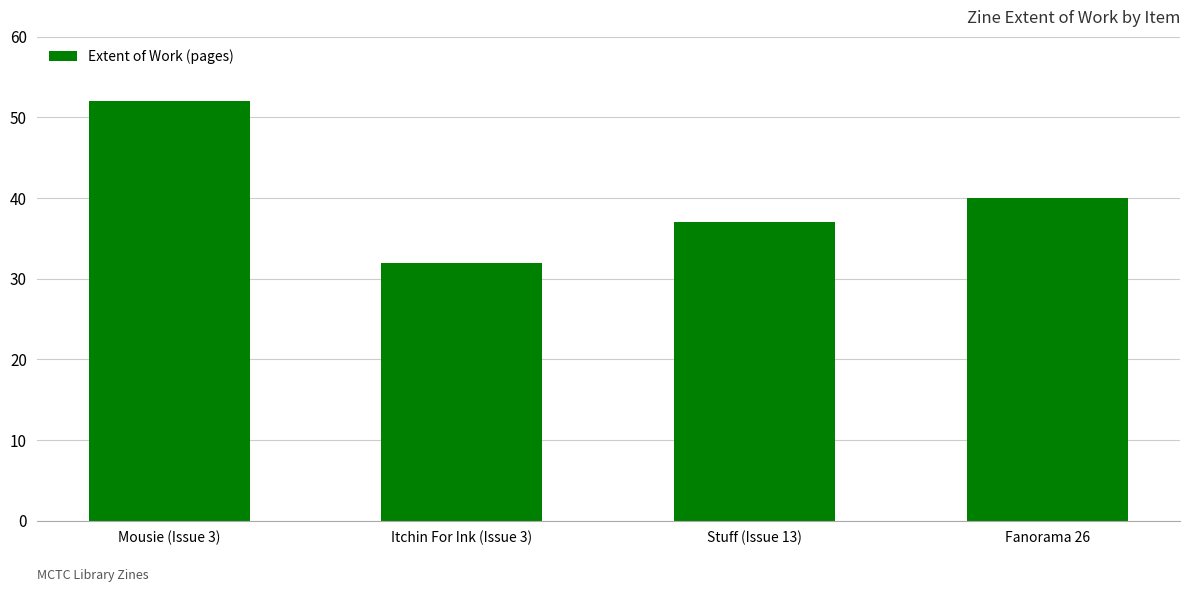

Where does the data first go above 40?

Mousie (Issue 3)